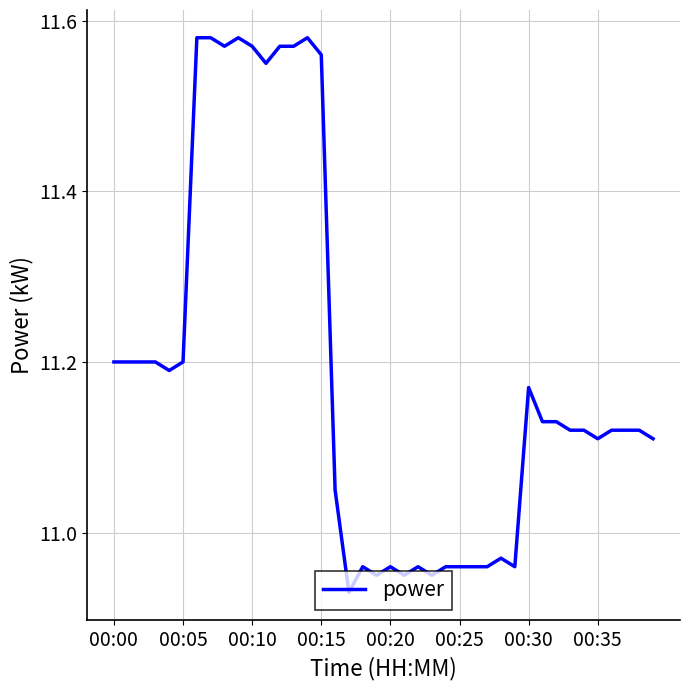

How many lines are shown in the chart?

1